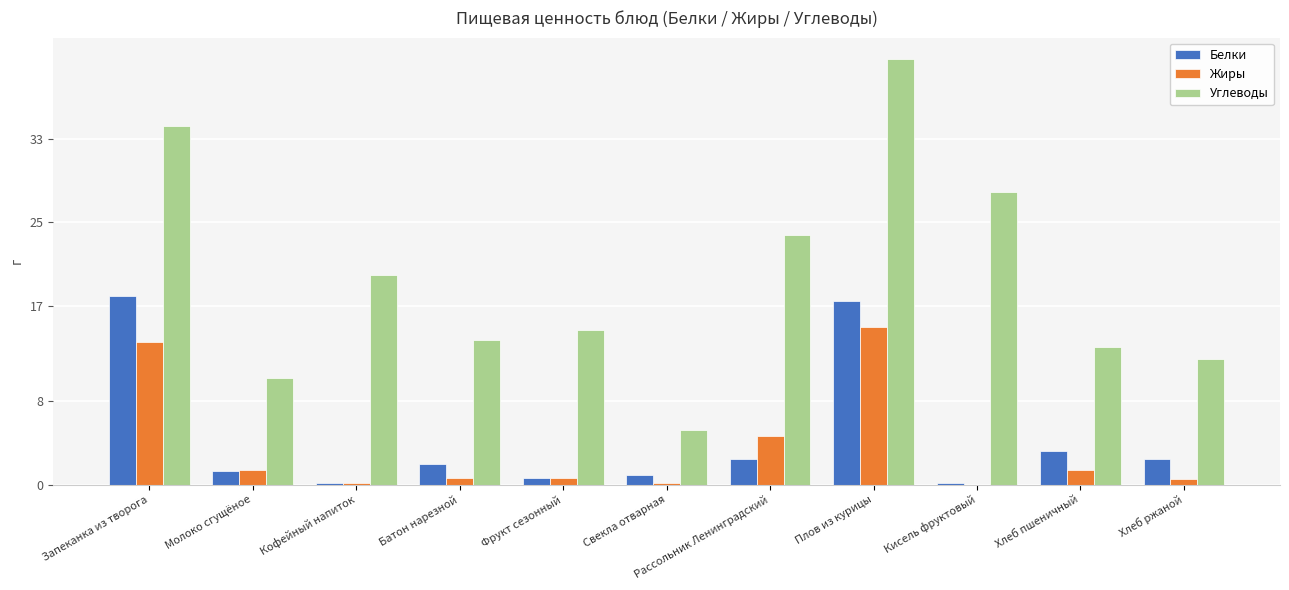

True or false: Углеводы has a value of 34.2 at Запеканка из творога.

True